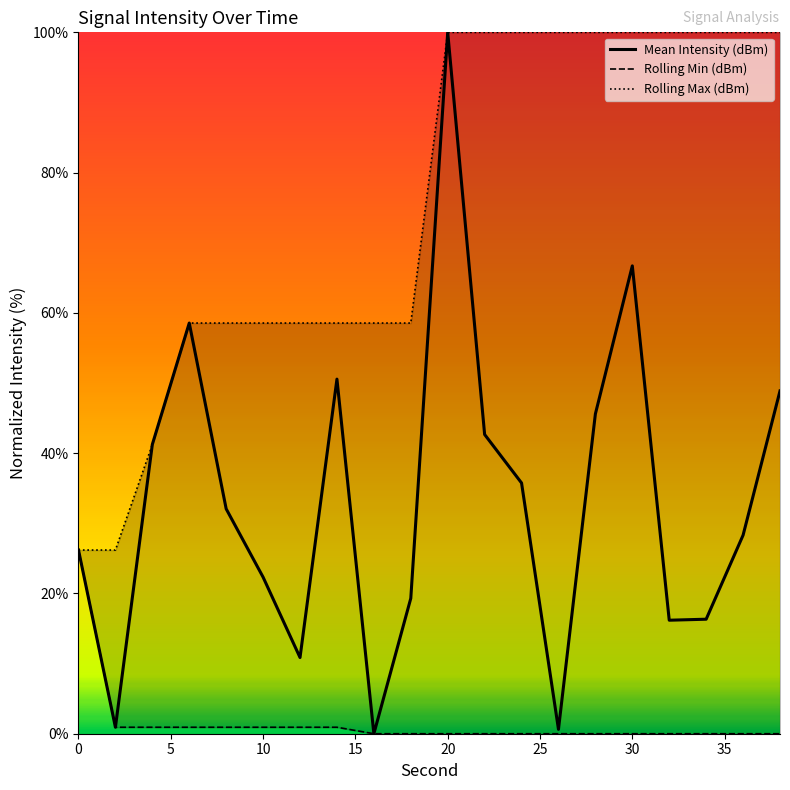

At which label does Mean Intensity (dBm) reach its peak?

20